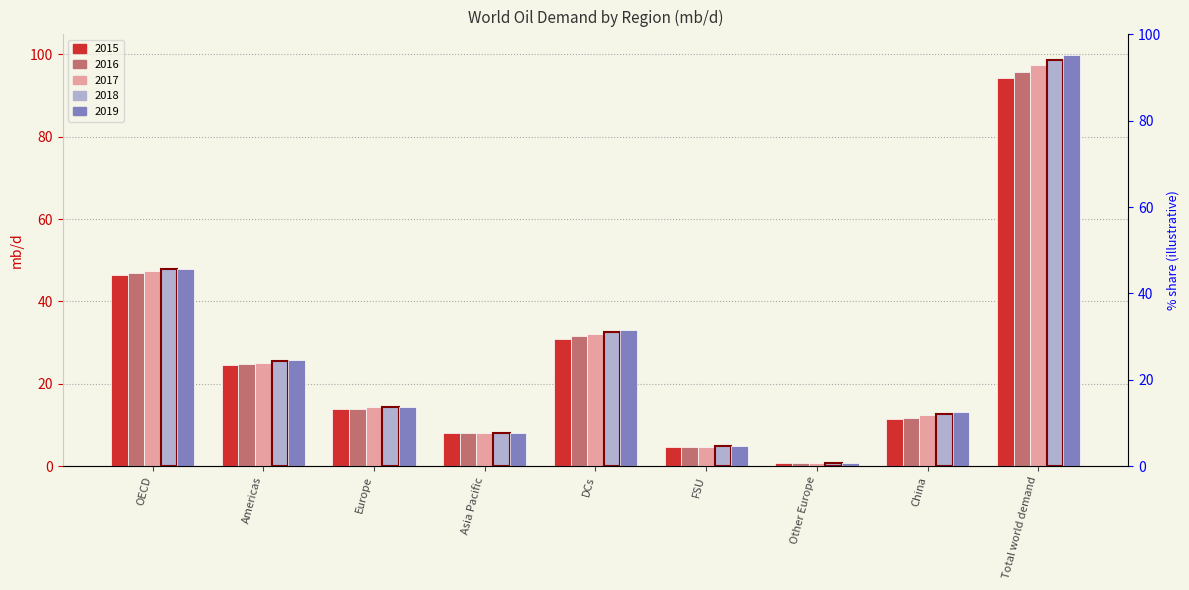

At which label does 2018 first exceed 14?

OECD